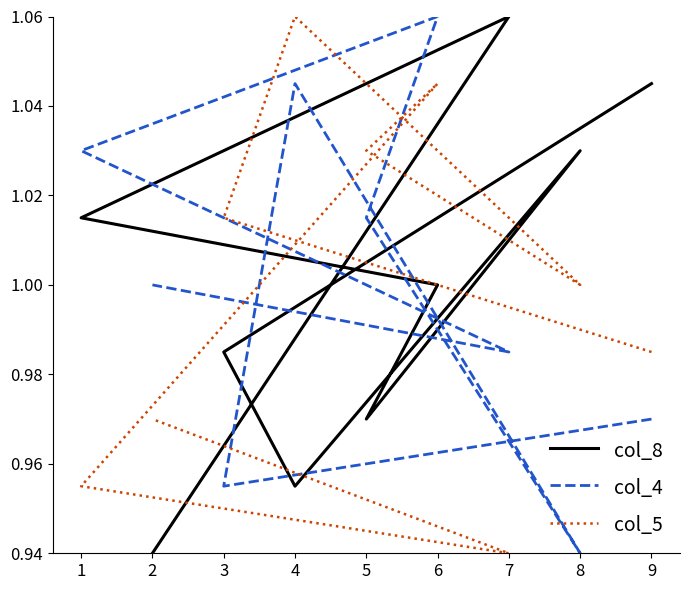

List the series in order of their peak value, highest first.

col_8, col_4, col_5